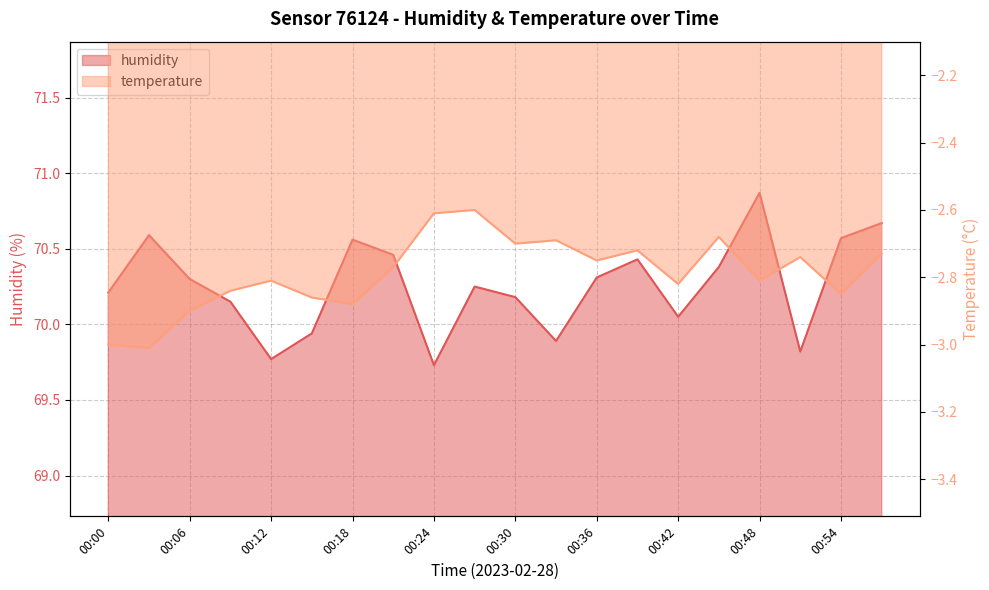

What is the total value across all series at 00:57?

67.9